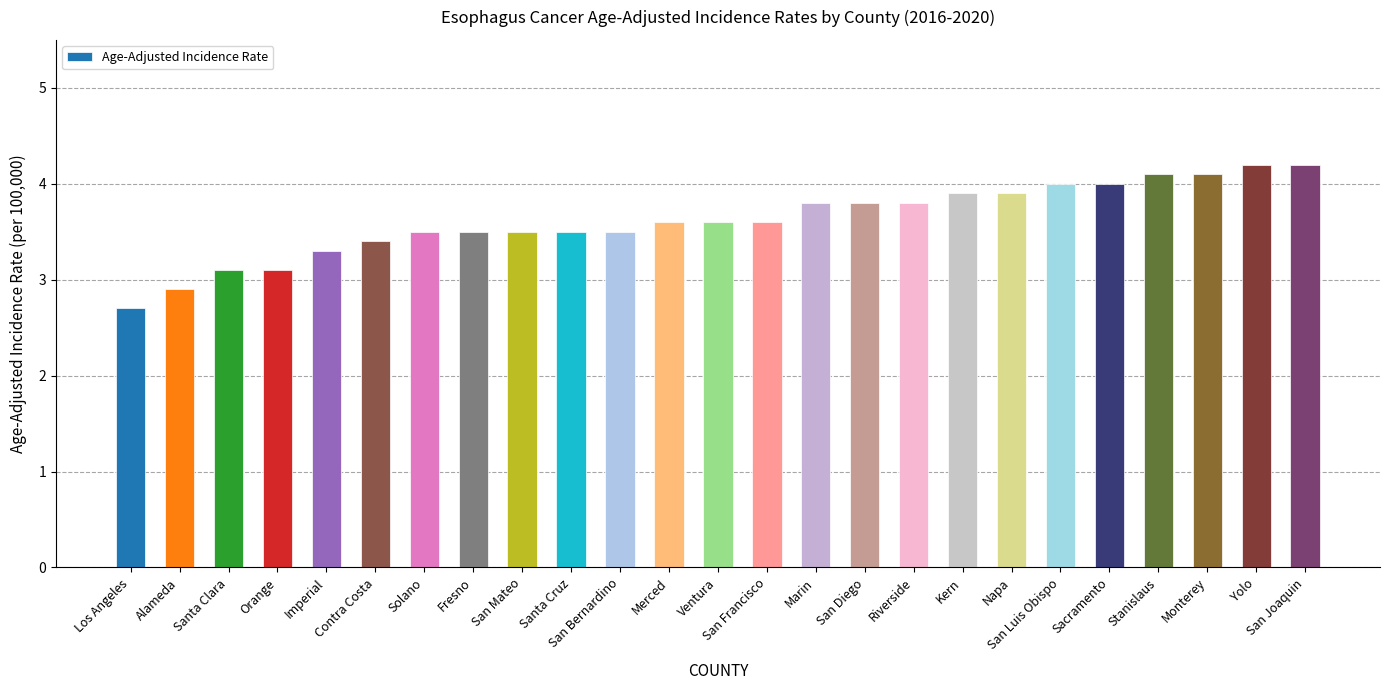

How many data points are above 3?

23